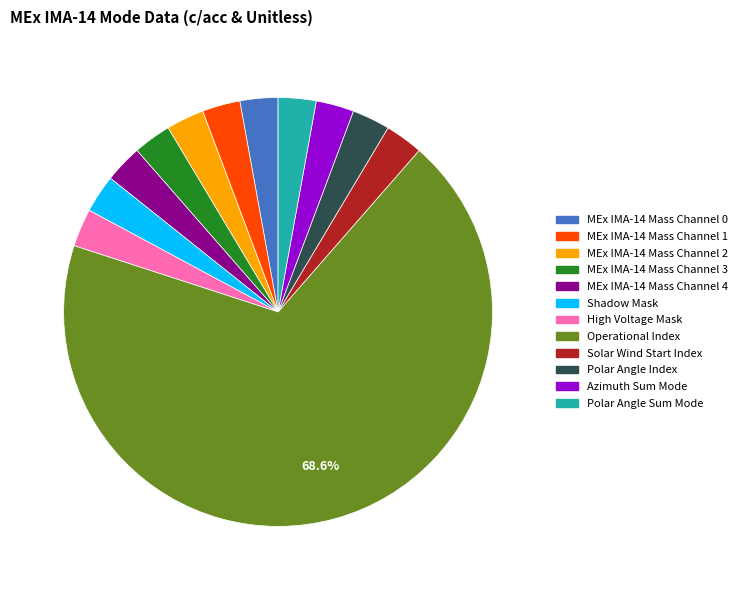

Does Operational Index account for over 50% of the chart?

Yes